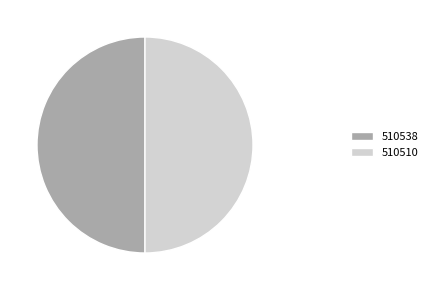

How many segments does this pie chart have?

2